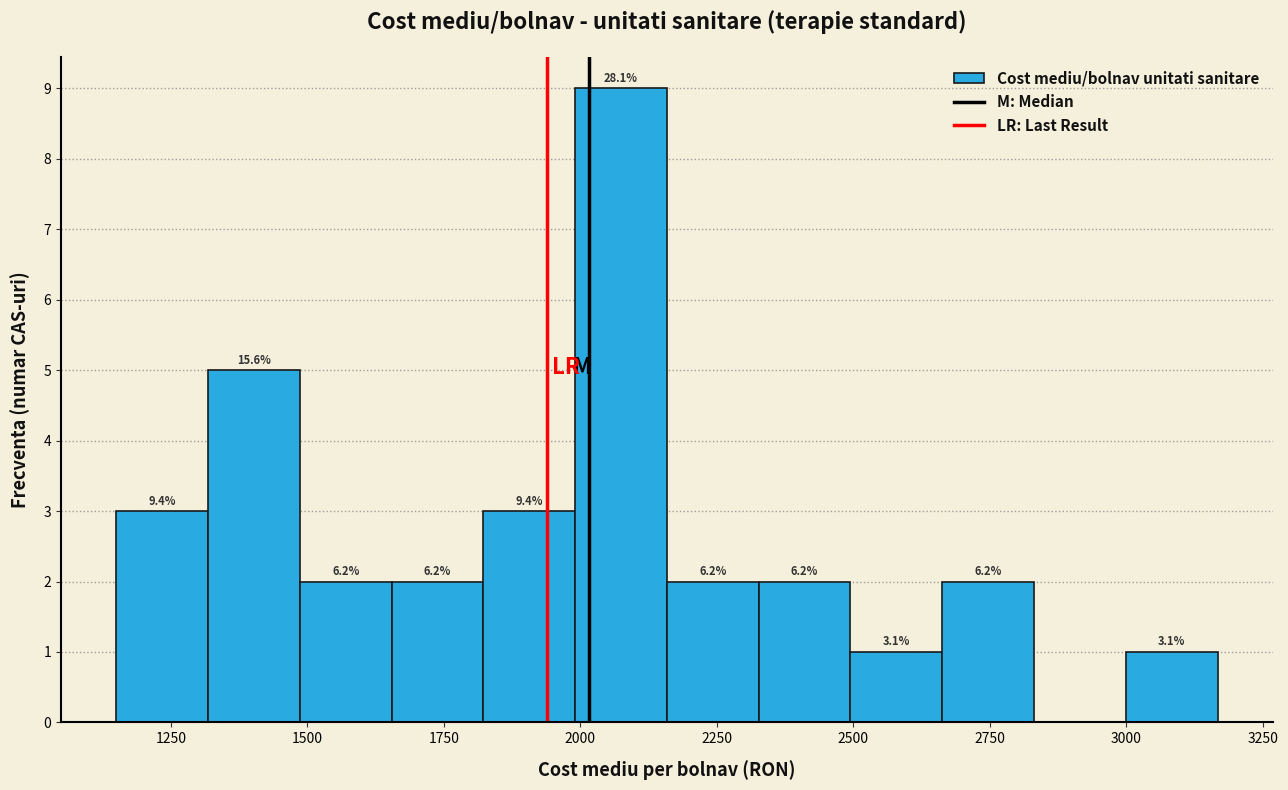

Around what value on the x-axis is the tallest bar? Give the approximate position of its centre, as read against the axis.

2050